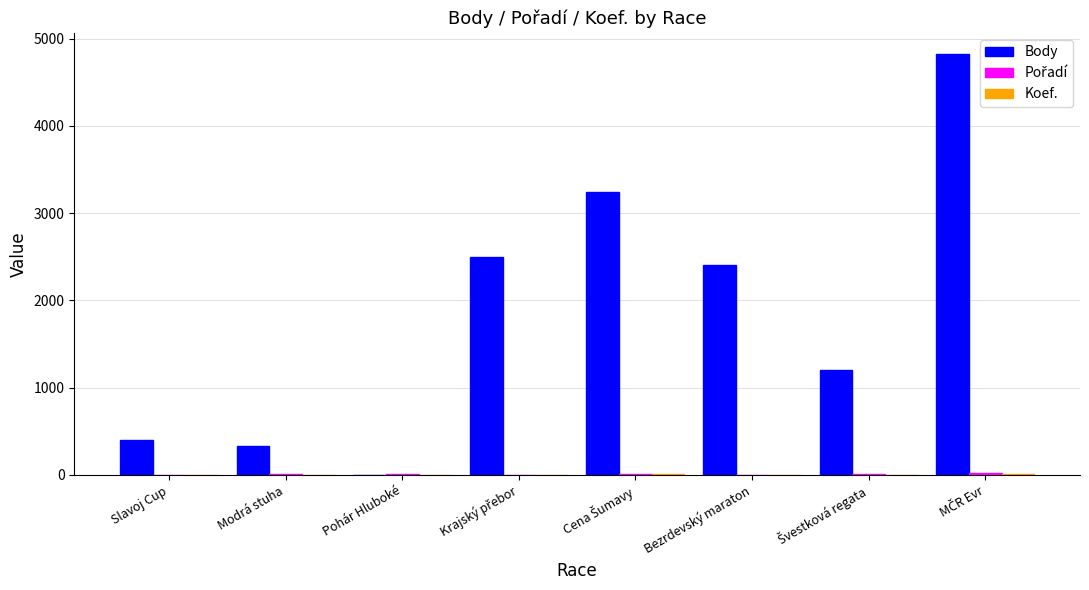

What is the maximum value for Body?

4824